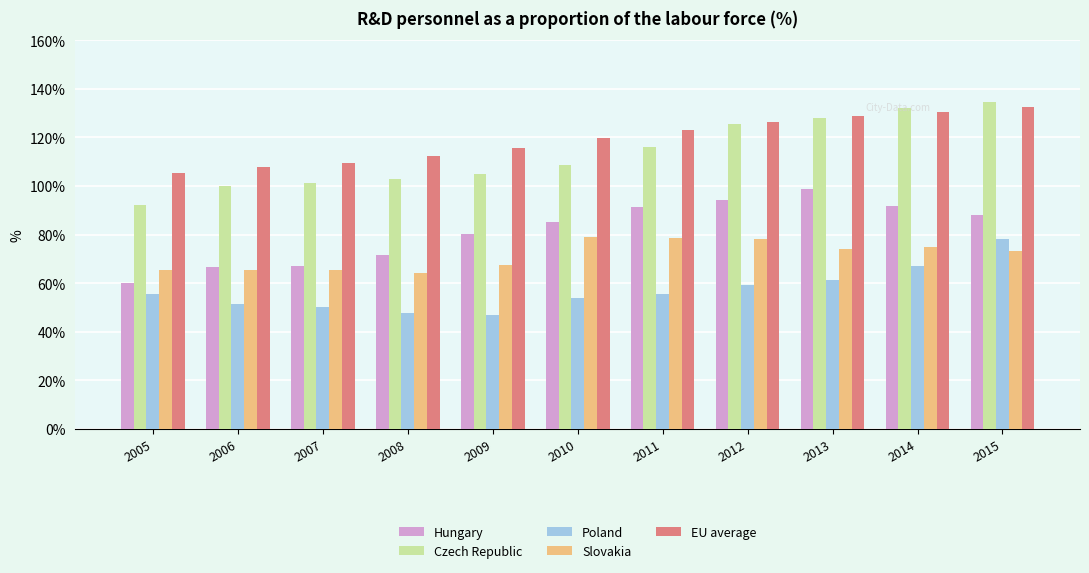

Rank the series by their maximum value, from lowest to highest.

Poland, Slovakia, Hungary, EU average, Czech Republic